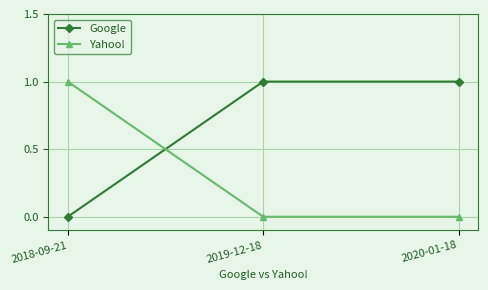

At which label does Yahoo! reach its peak?

2018-09-21